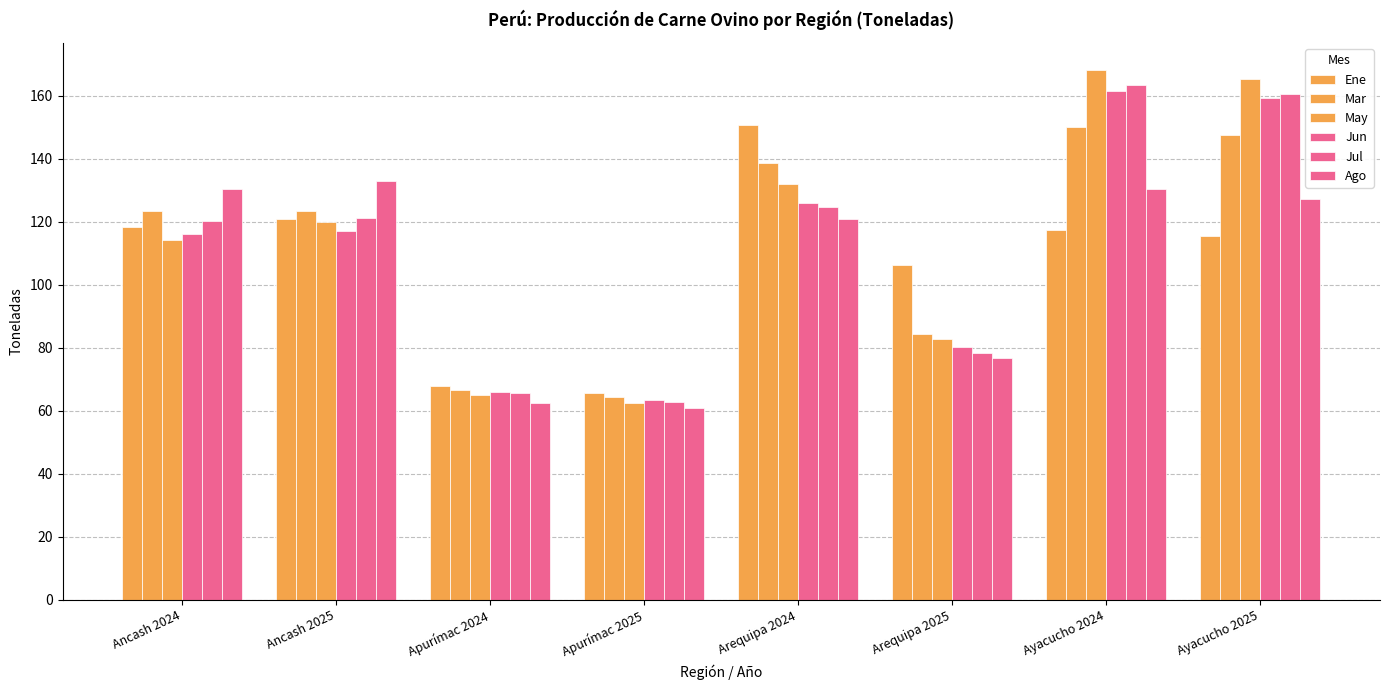

At which label does May reach its minimum?

Apurímac 2025